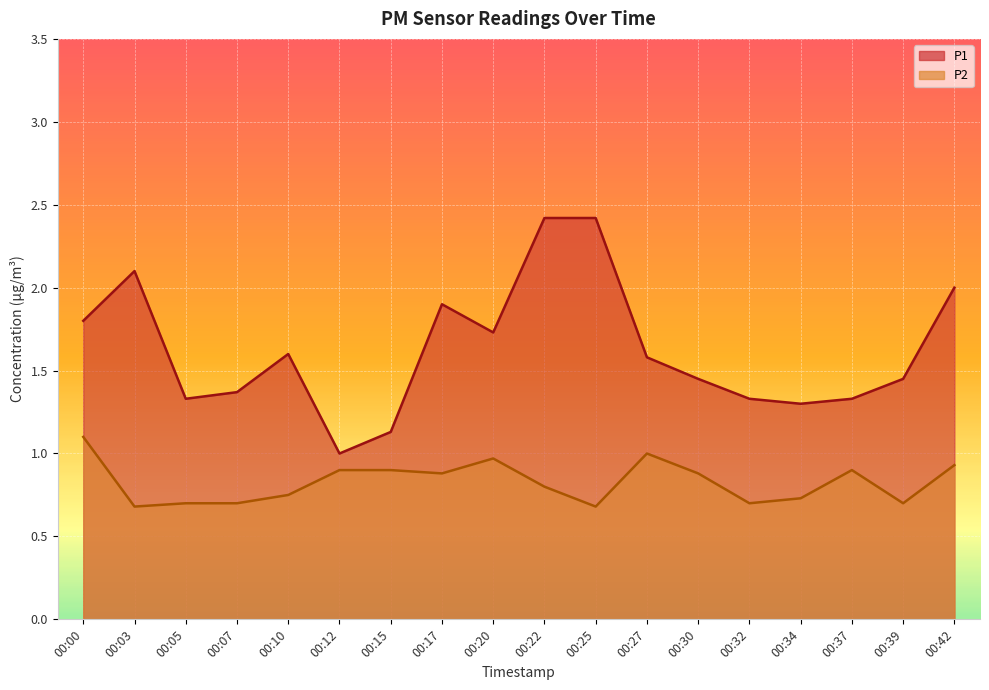

The P1 series shows 1.6 at 00:27. True or false?

True